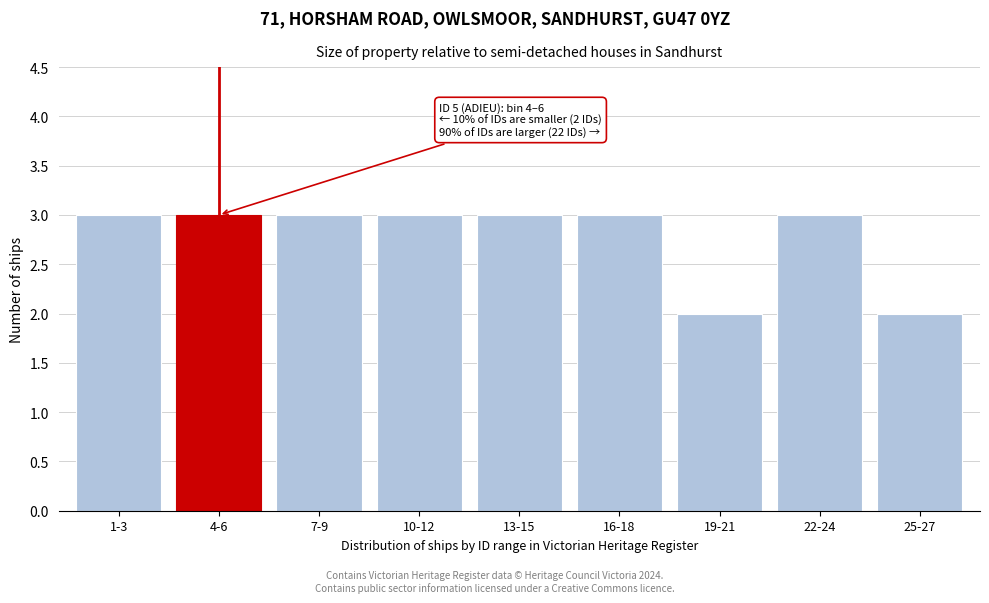

Reading left to right, transcribe all the data shown in this chart.

3	3	3	3	3	3	2	3	2